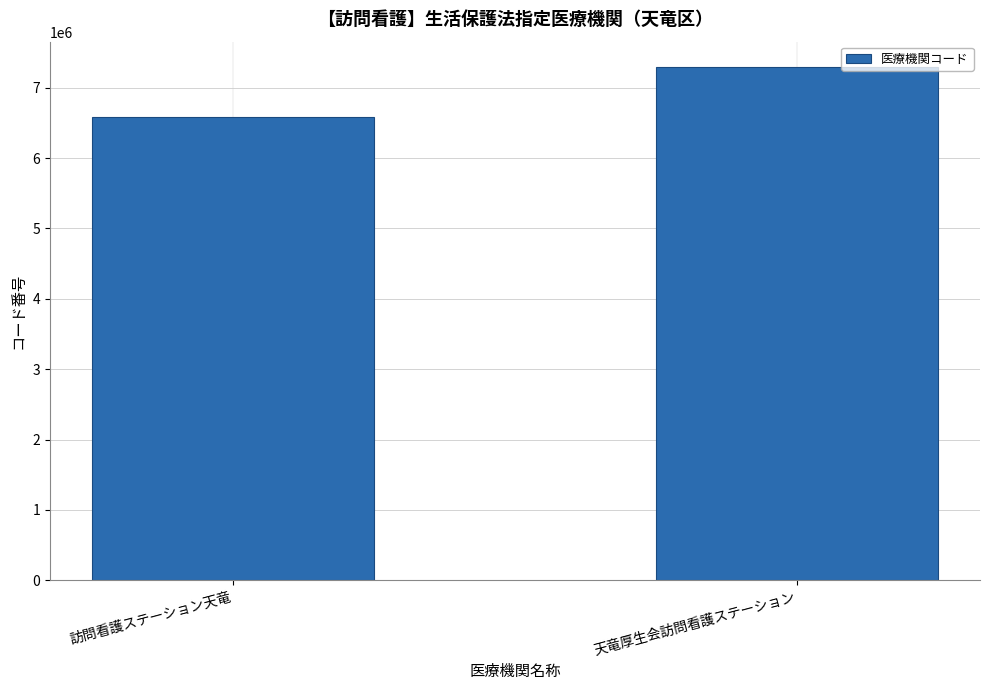

What position from the left is 訪問看護ステーション天竜?

1